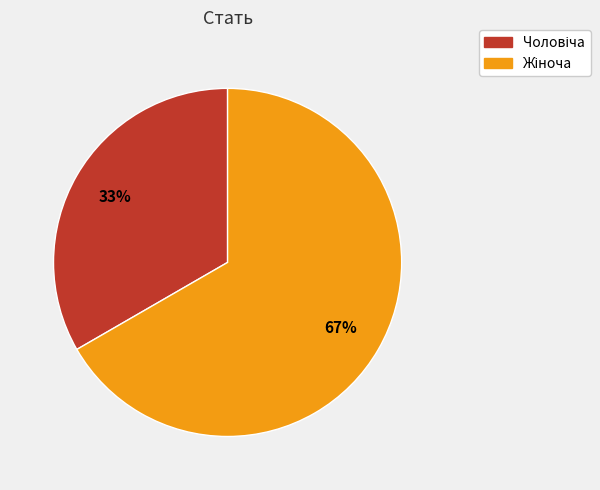

Is there a majority slice in this chart?

Yes